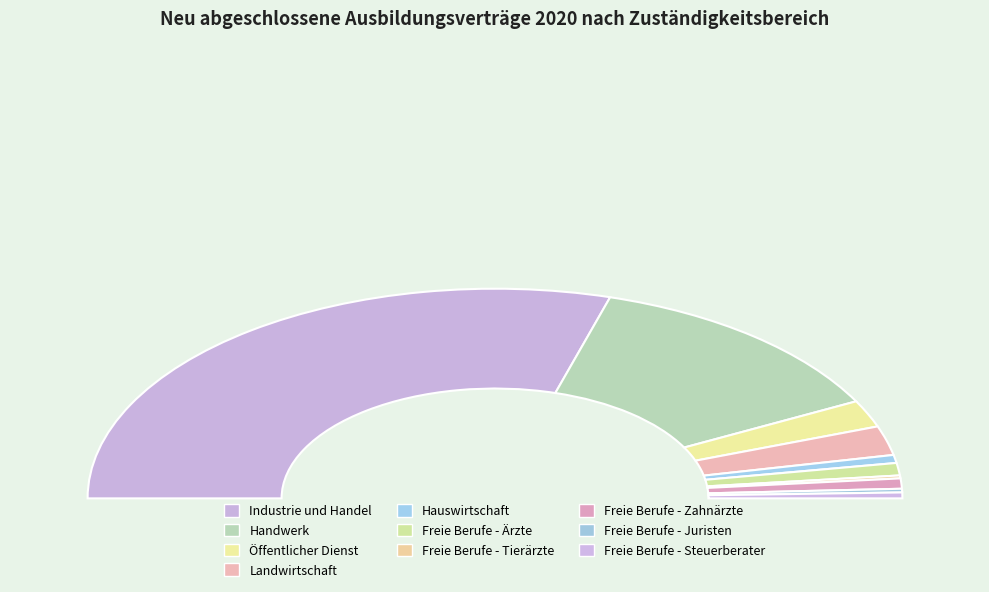

How much of the chart is everything except Freie Berufe - Juristen?

99.4%